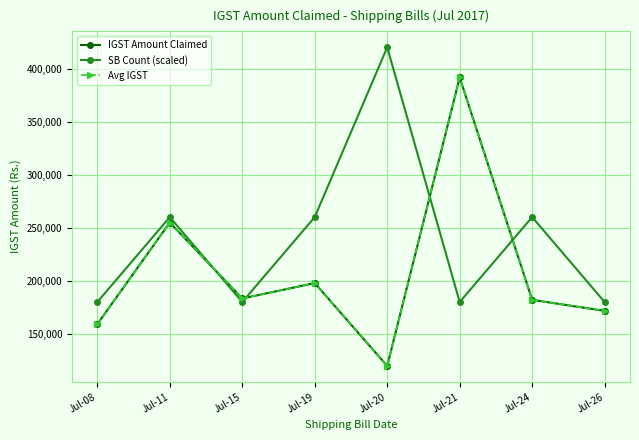

Reading left to right, list all the values displayed in this chart.

IGST Amount Claimed: 159139	254876	183345	197832	119783	391564	182067	171680
SB Count (scaled): 180000	260000	180000	260000	420000	180000	260000	180000
Avg IGST: 159139	254876	183345	197832	119783	391564	182067	171680